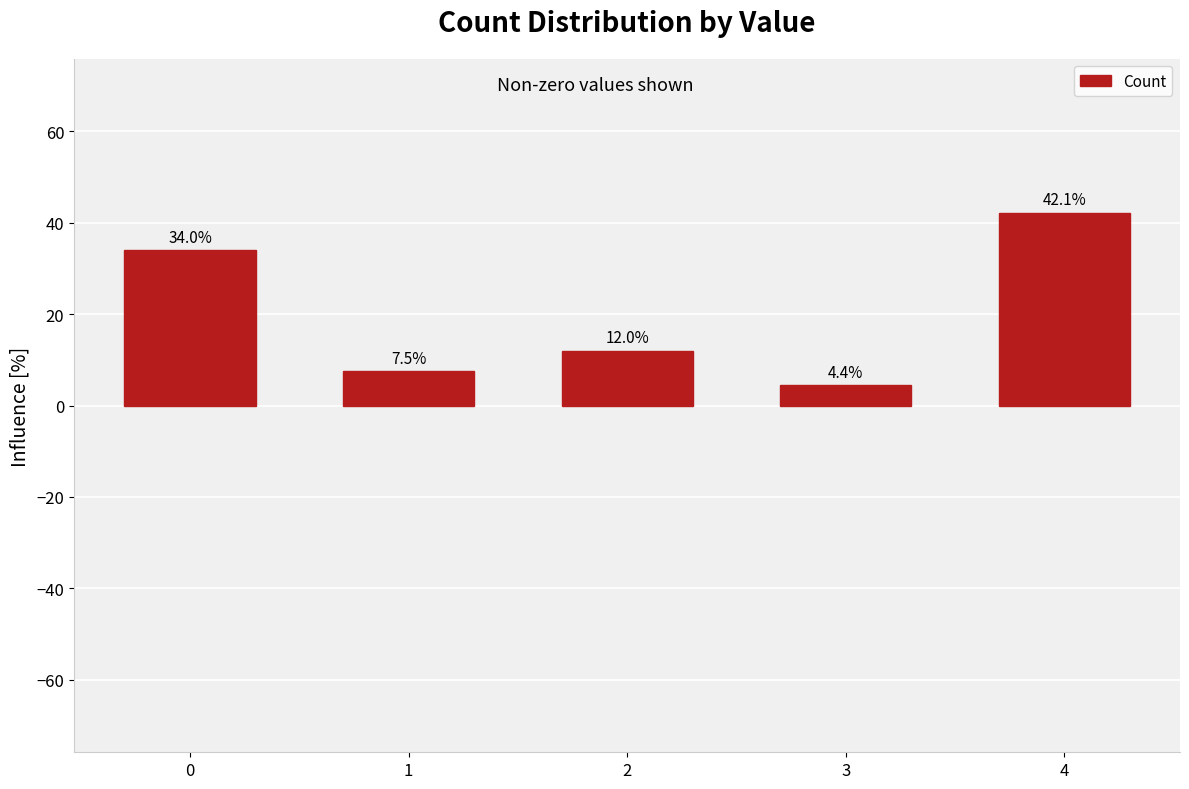

What is the value of the 1st bar from the left?

34.0